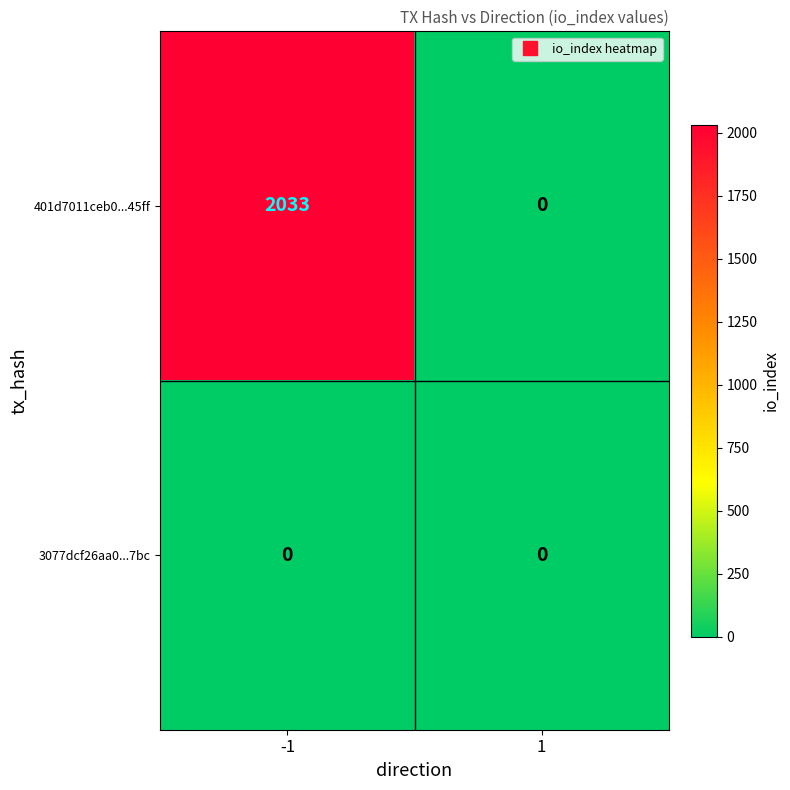

What is the maximum value for 401d7011ceb0...45ff?

2033